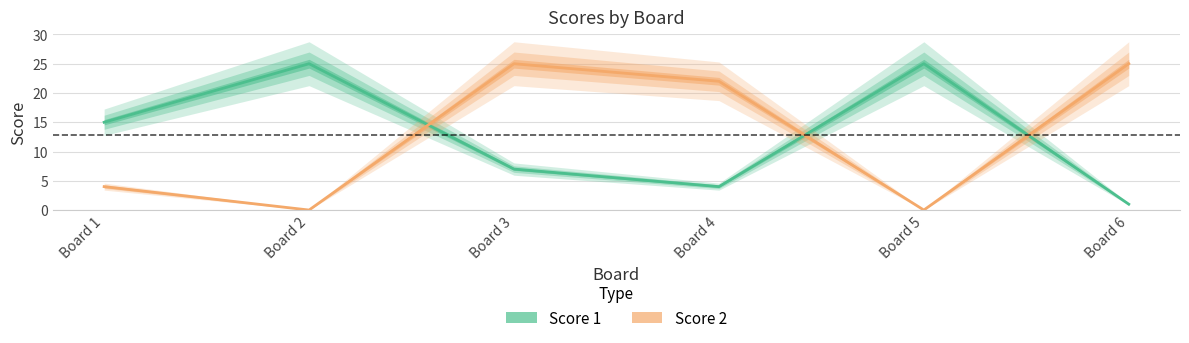

Which series has the largest total across all categories?

Score 1